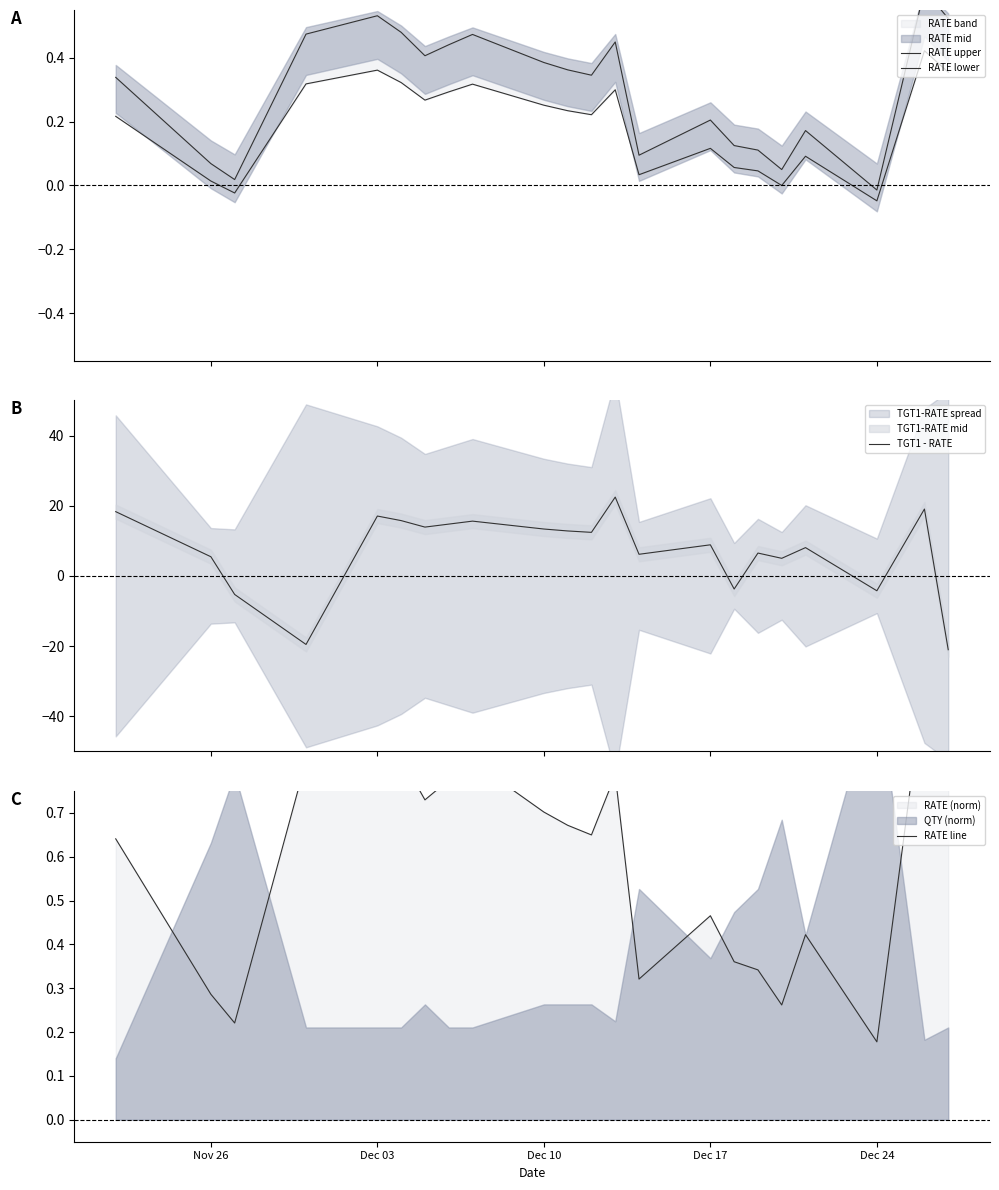

How many lines are shown in the chart?

4